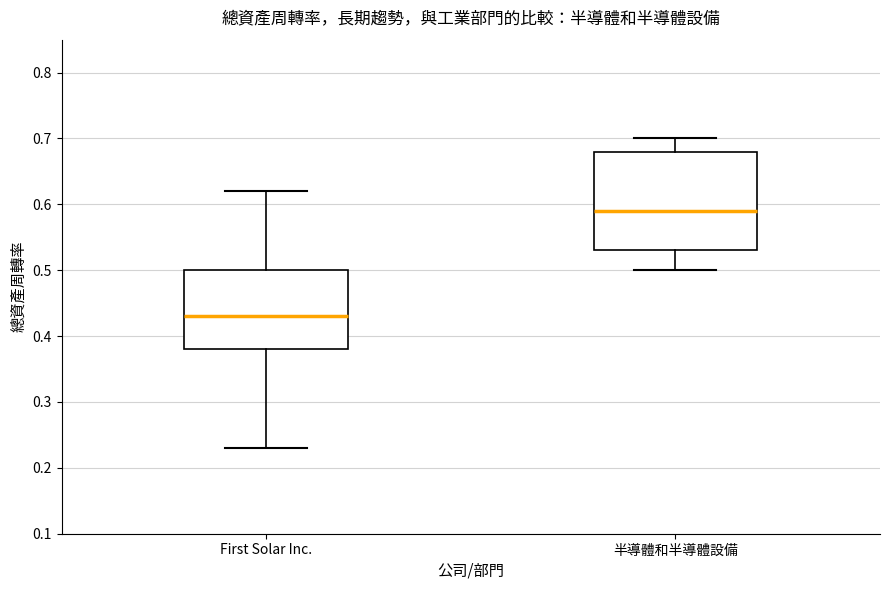

Reading left to right, transcribe this box plot: for each box, give where its median line is, the range the box spans, and where its two whiskers end, as read against the y-axis. The values are not printed on the chart, so give them approximately, as read against the axis.

First Solar Inc.: median 0.43, box 0.38 to 0.50, whiskers 0.23 to 0.62
半導體和半導體設備: median 0.59, box 0.53 to 0.68, whiskers 0.50 to 0.70